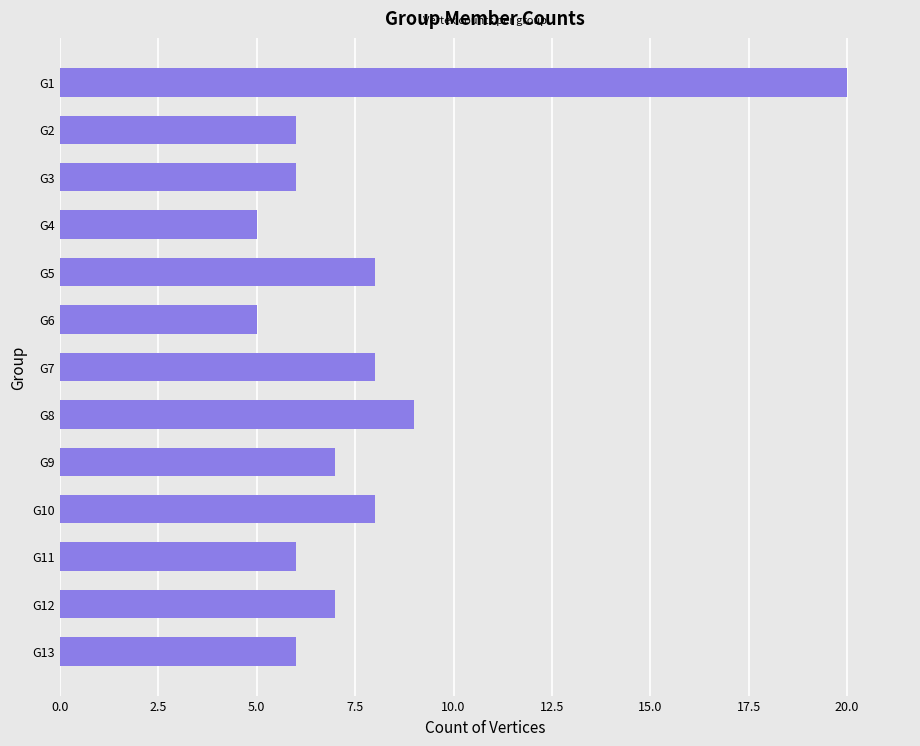

What is the value of the 13th bar from the top?

6